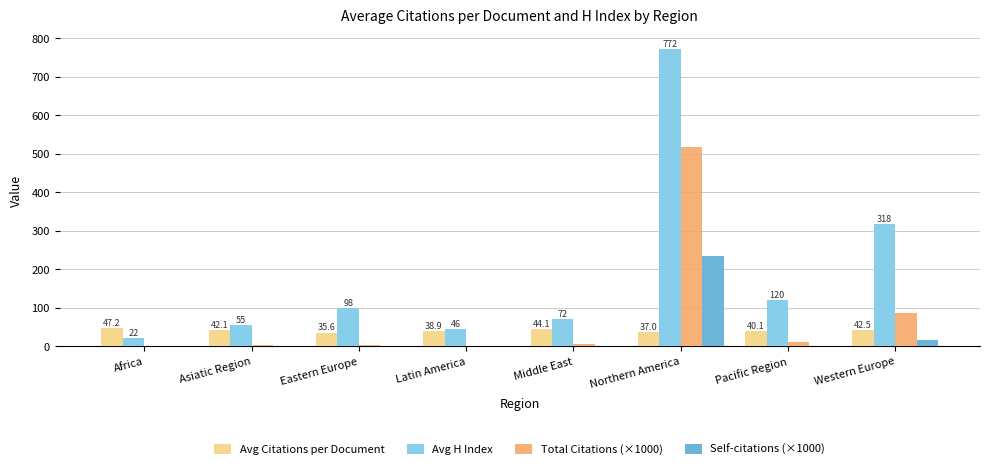

Where is Avg Citations per Document nearest to the value 41?

Pacific Region